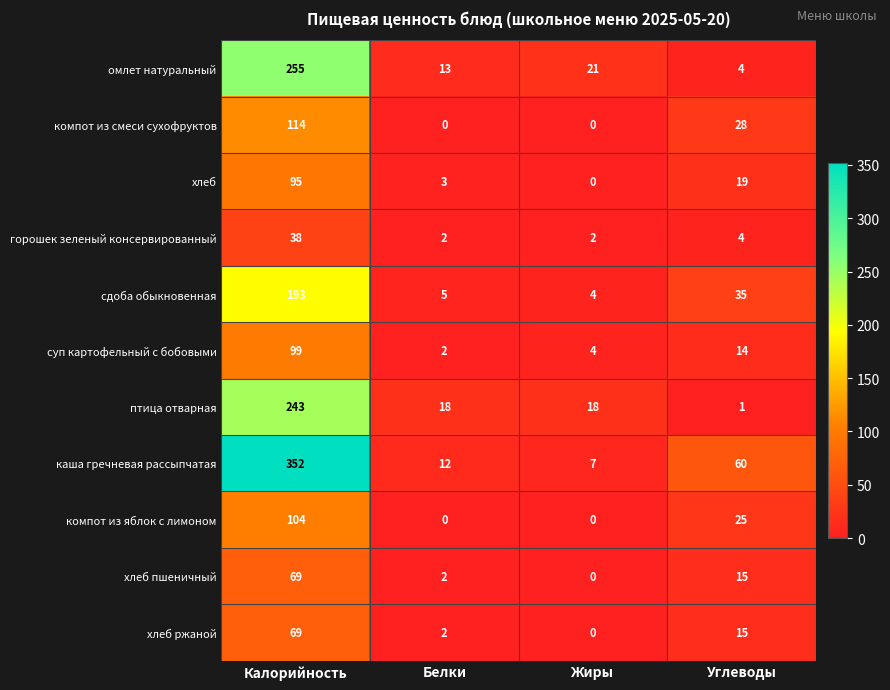

What value does the компот из яблок с лимоном series have at Калорийность, to the nearest 50?

100